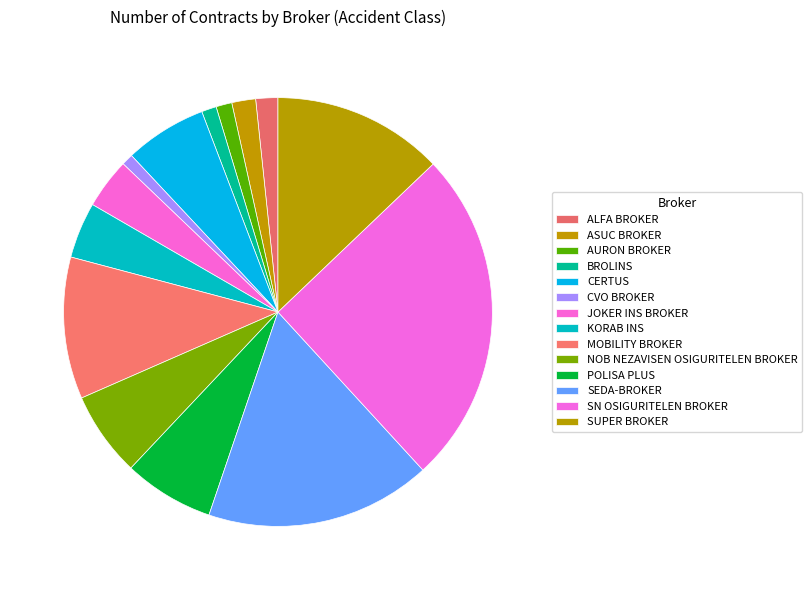

What is the ratio of the value at JOKER INS BROKER to the value at POLISA PLUS?

0.6